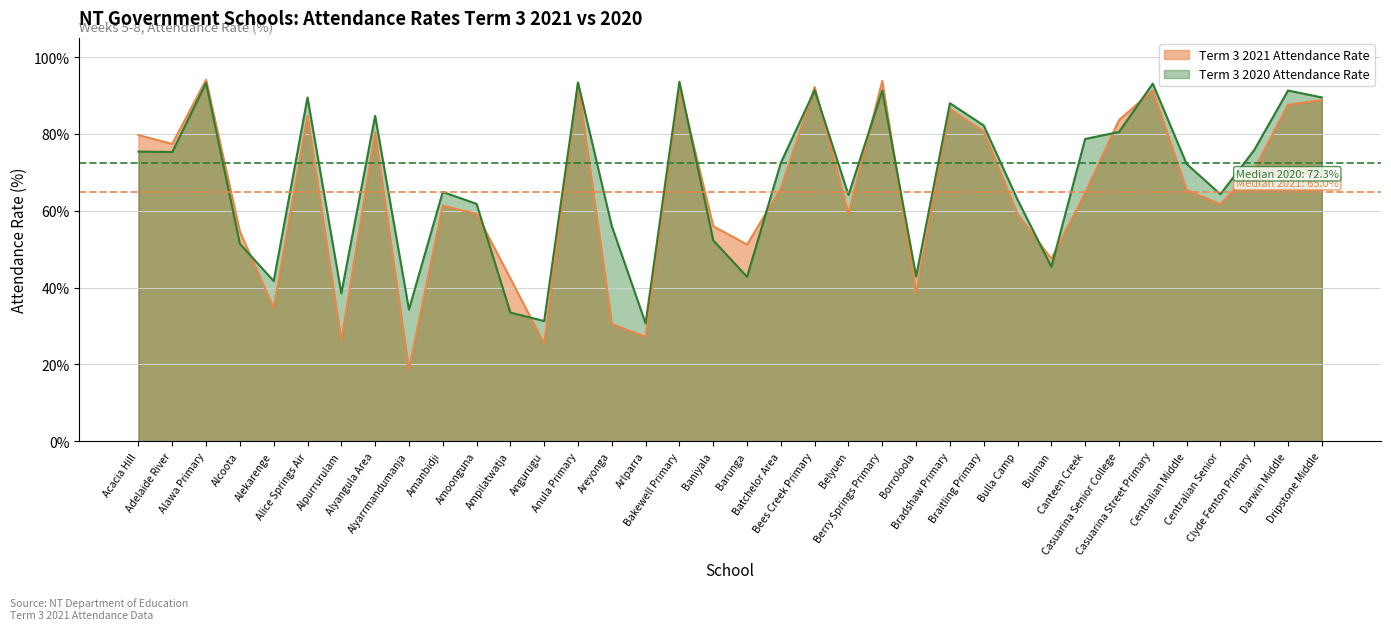

How many lines are shown in the chart?

2